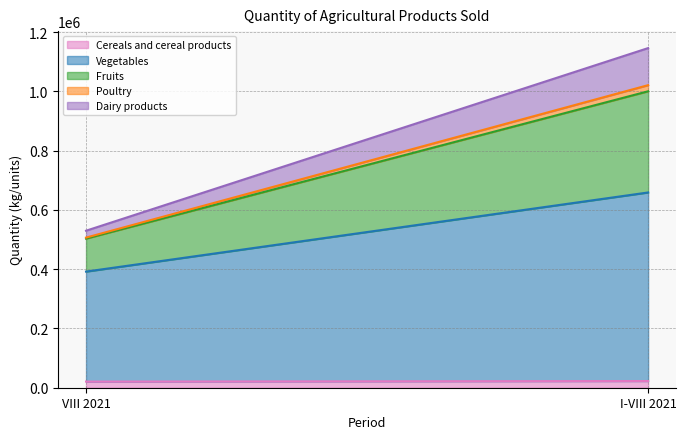

Rank the series at VIII 2021 from lowest to highest value.

Poultry, Cereals and cereal products, Dairy products, Fruits, Vegetables